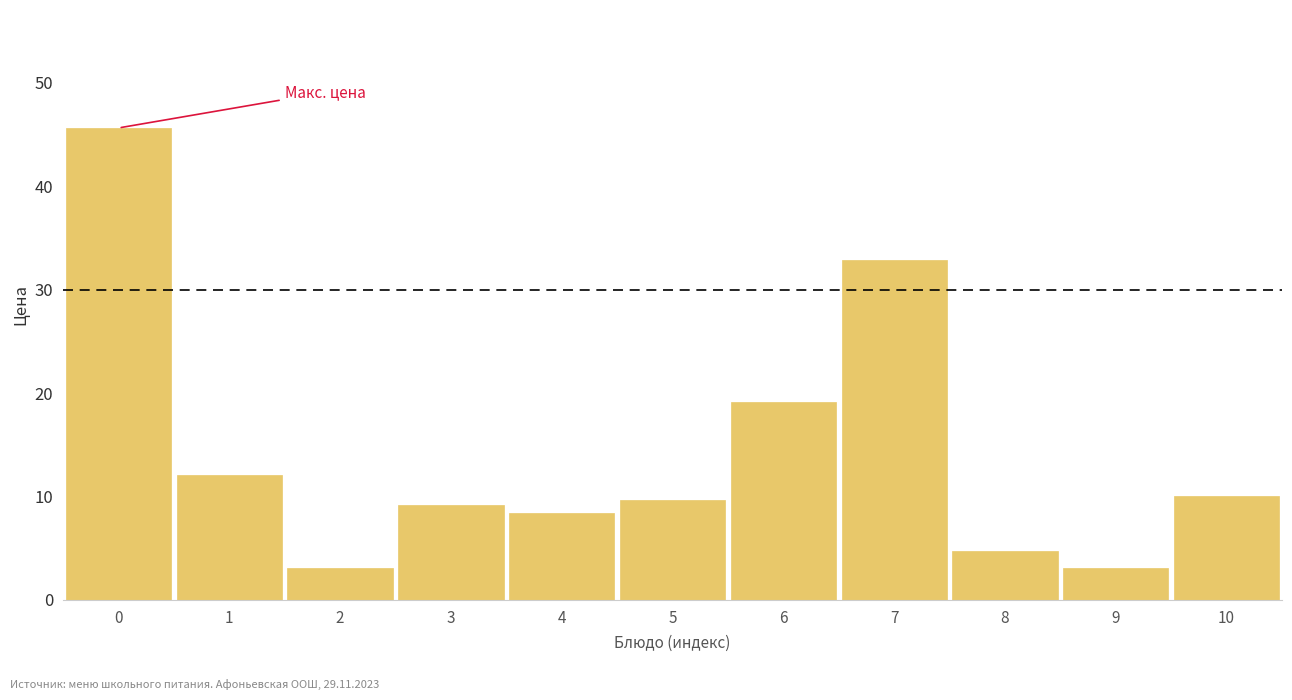

Reading right to left, transcribe all the data shown in this chart.

10.0	3.1	4.8	32.9	19.1	9.7	8.4	9.2	3.1	12.1	45.6